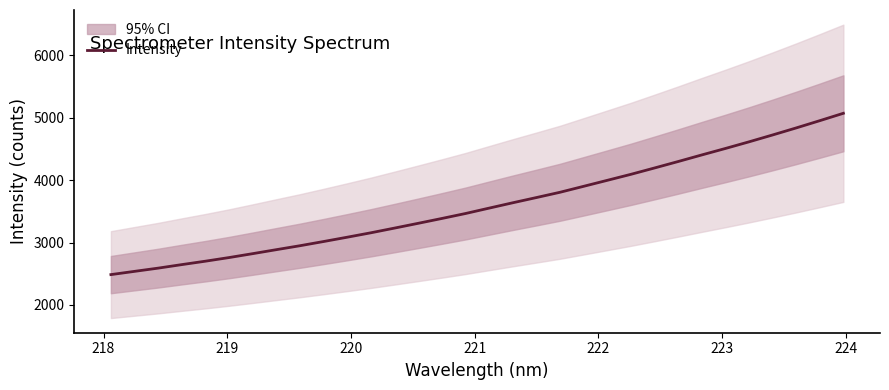

What is the value of the 27th point from the left?

4508.4